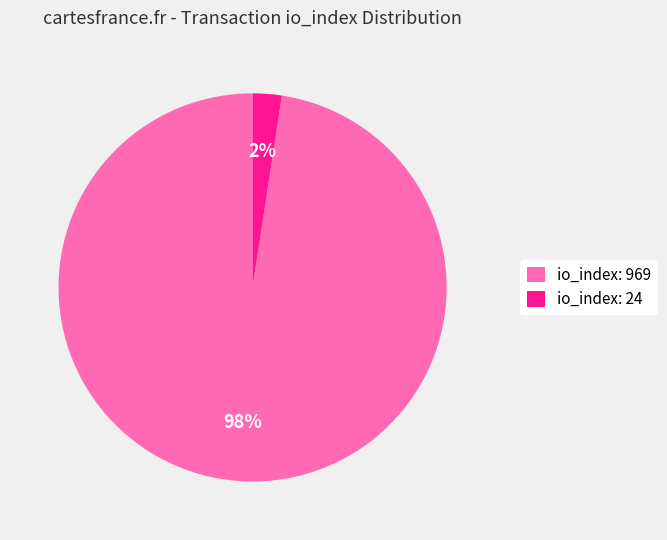

The io_index: 24 slice represents 2% of the pie. True or false?

True